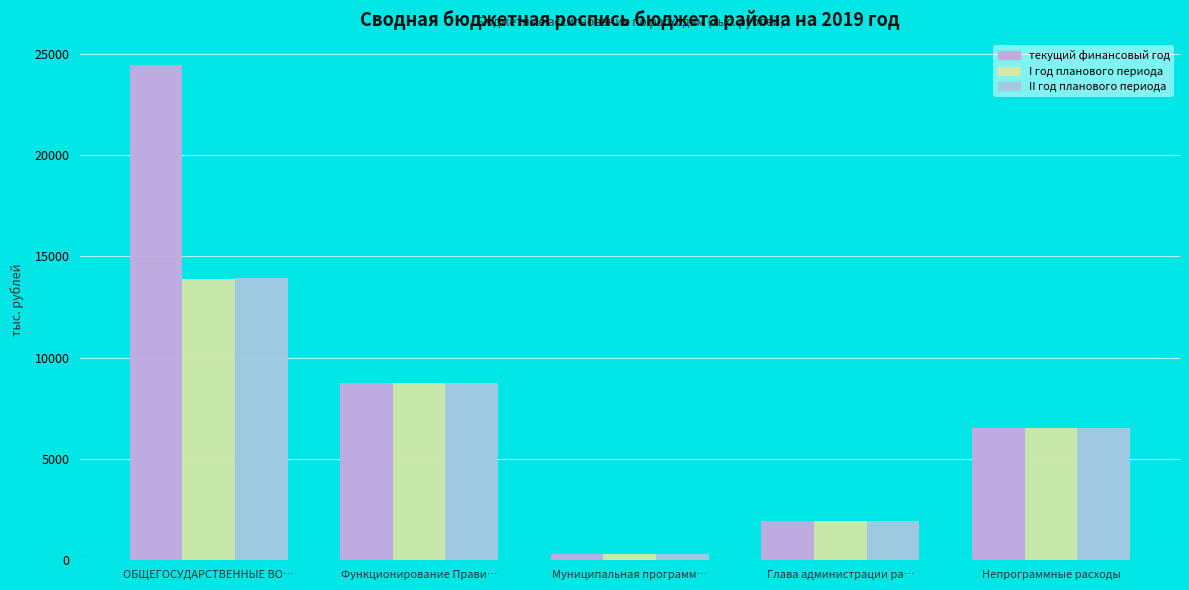

What is the difference between the текущий финансовый год values at Непрограммные расходы and Глава администрации ра…?

4618.5